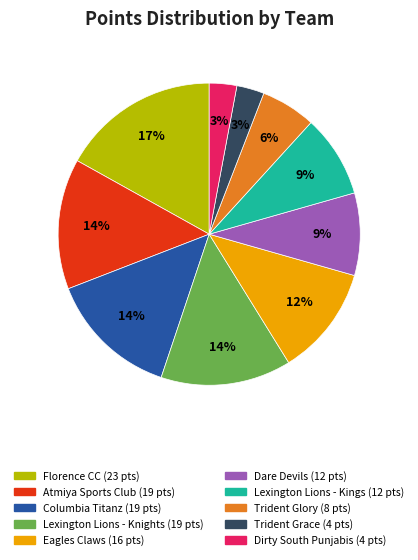

To the nearest percent, what is the difference between the largest and smallest slice percentages?

14%